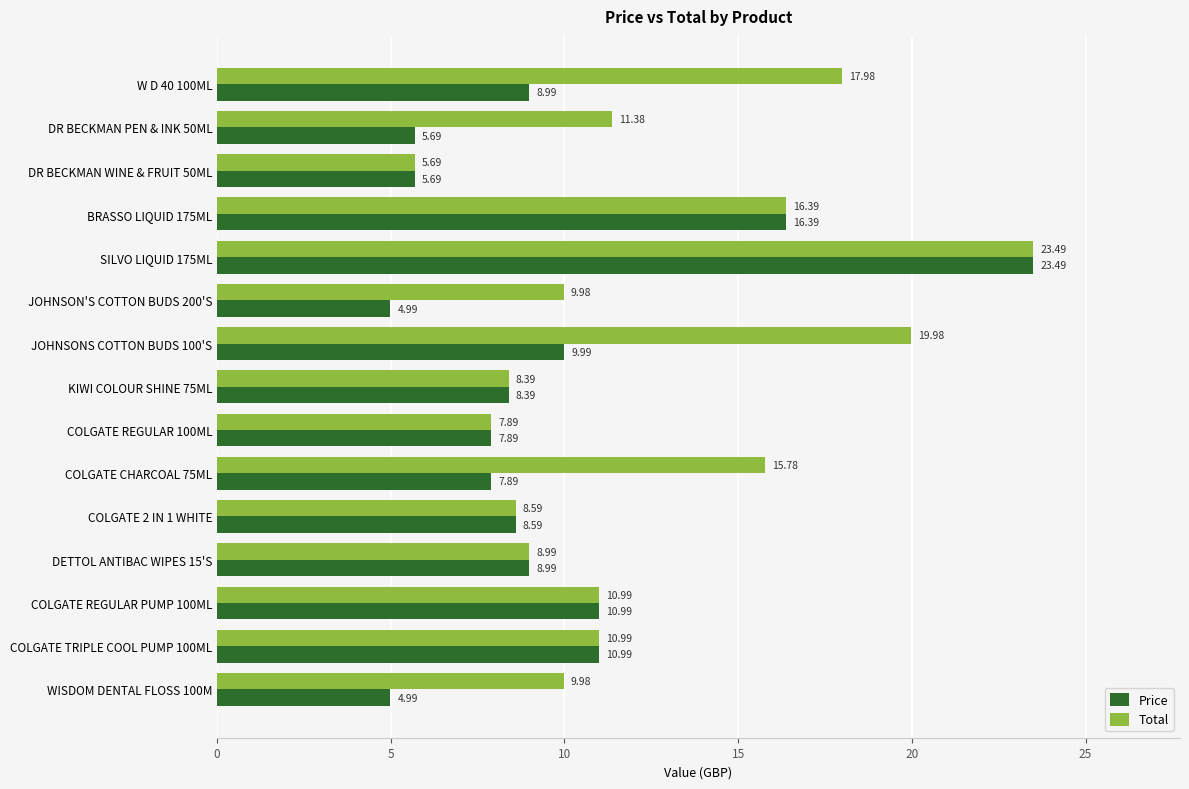

Rank the series by their average value, from lowest to highest.

Price, Total